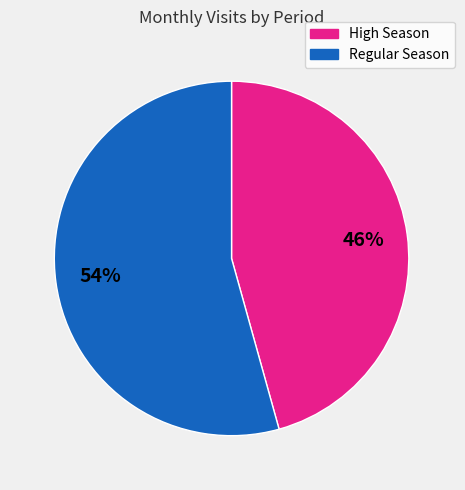

Does any single category account for the majority?

Yes